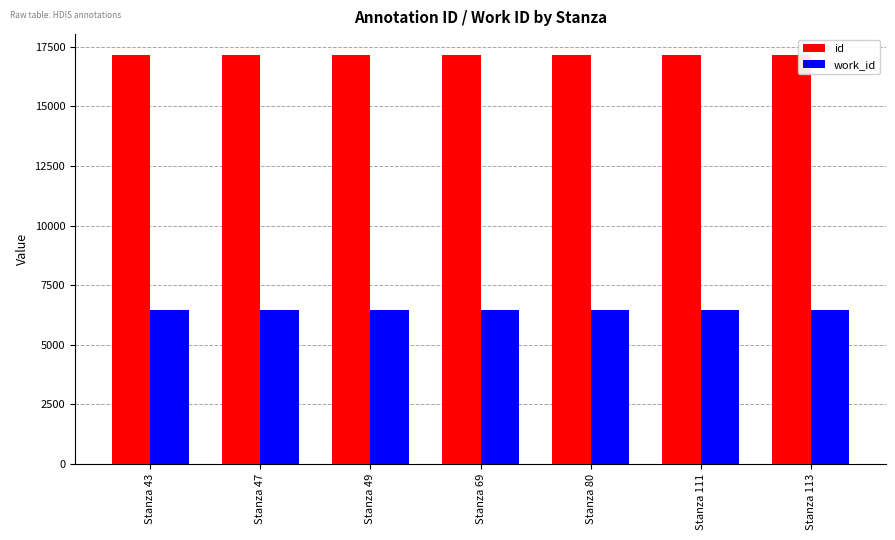

What is the highest value of the id series?

17166